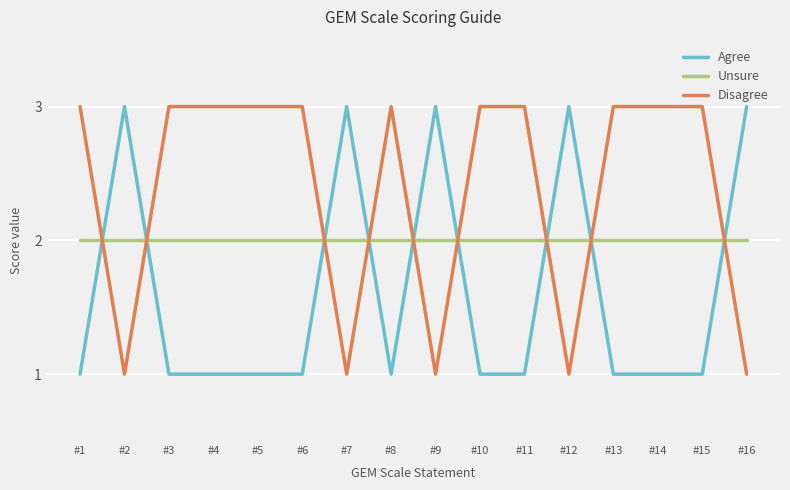

The value of Unsure at #7 is 3. True or false?

False